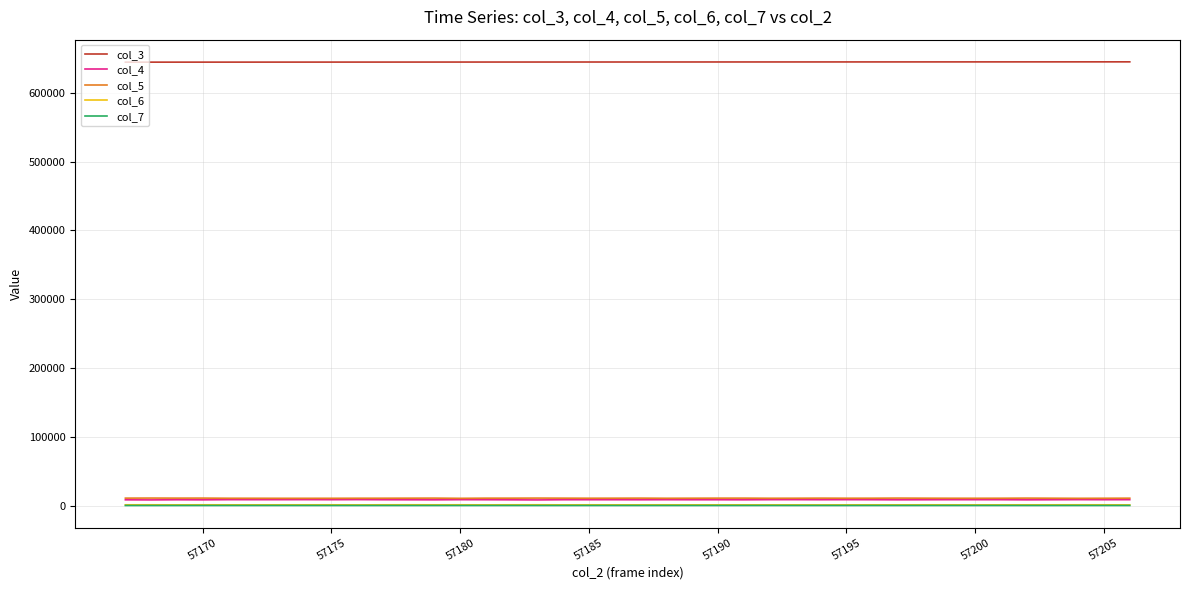

What is the greatest value displayed?

645256